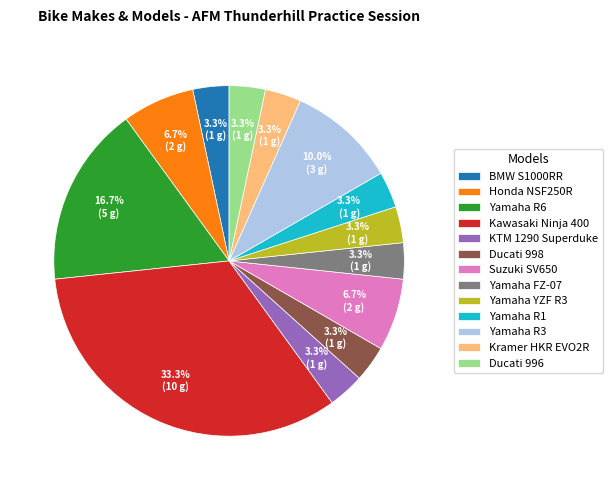

How many segments does this pie chart have?

13